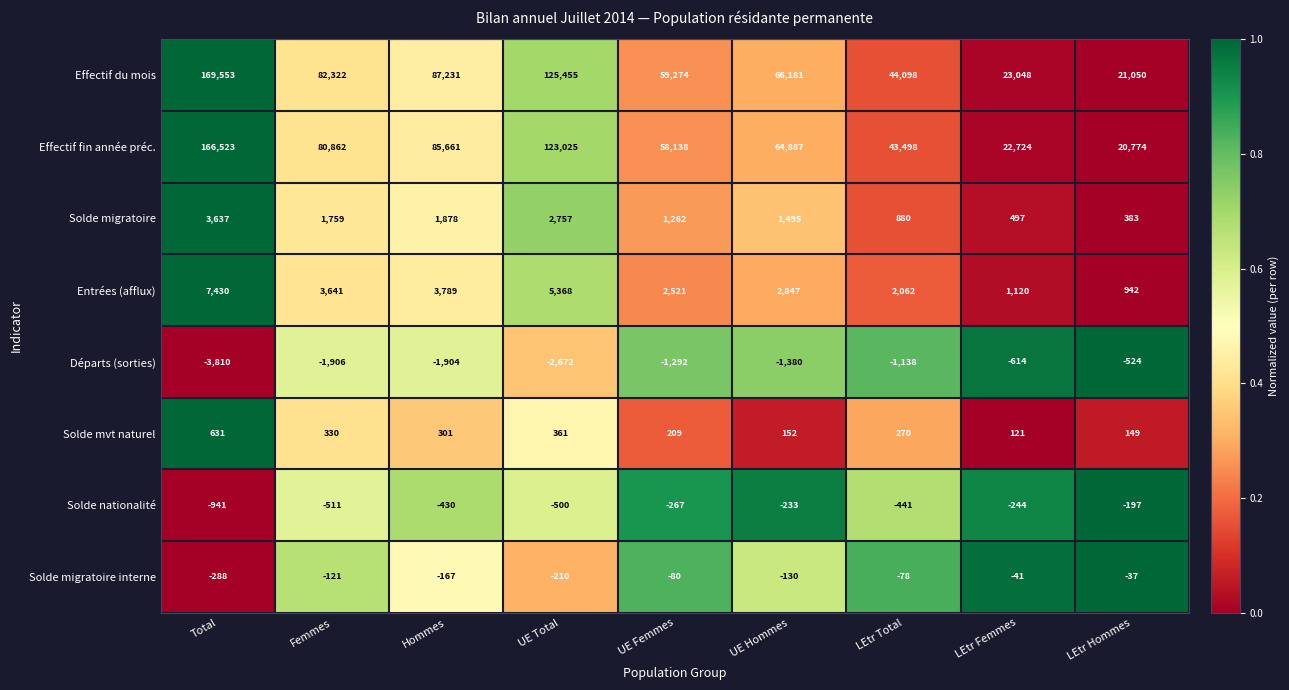

The Effectif du mois series shows 45092 at Hommes. True or false?

False